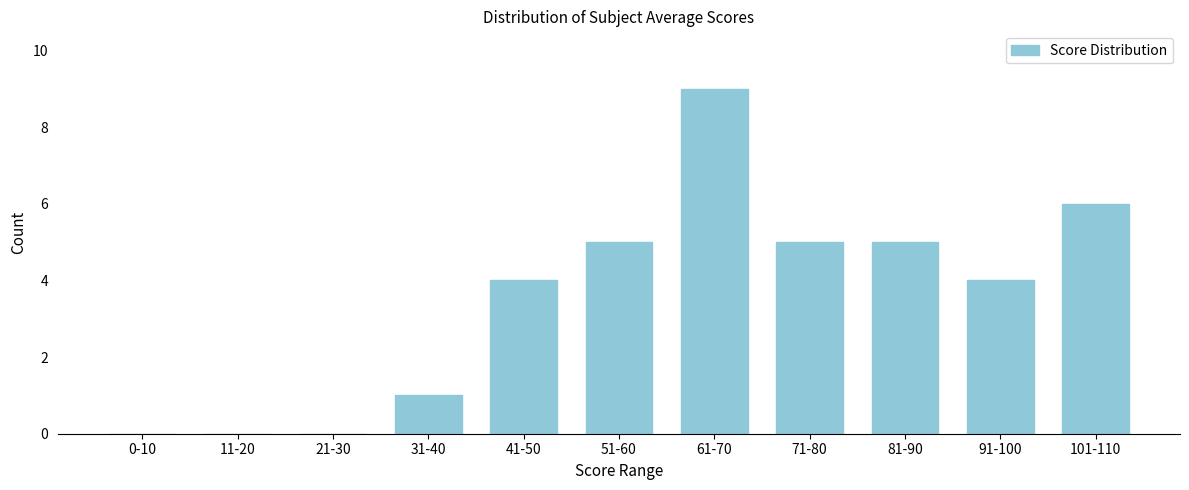

Reading left to right, what are all the values shown in this chart?

0-10=0	11-20=0	21-30=0	31-40=1	41-50=4	51-60=5	61-70=9	71-80=5	81-90=5	91-100=4	101-110=6